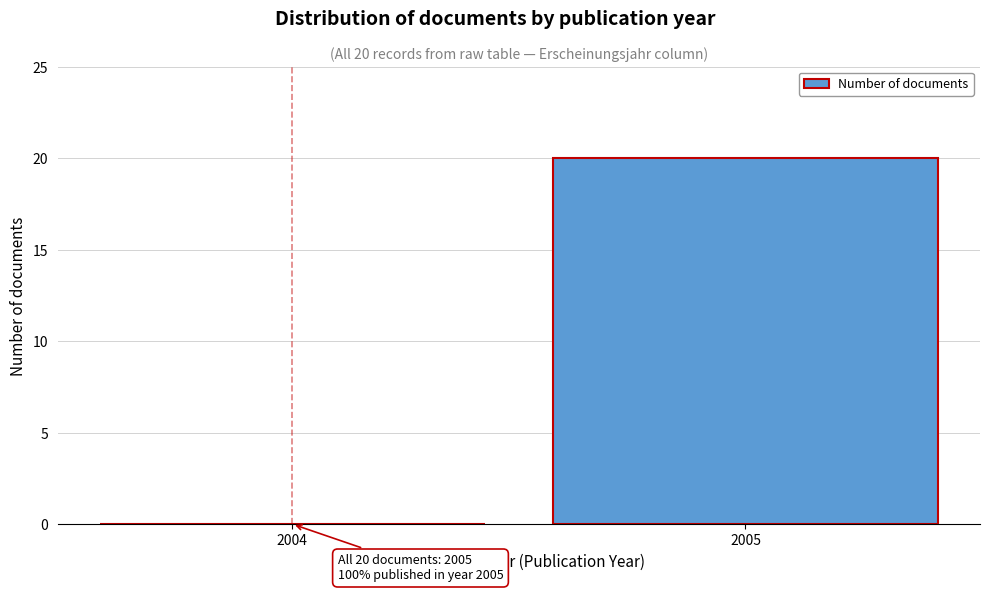

Reading right to left, transcribe all the data shown in this chart.

2005=20	2004=0